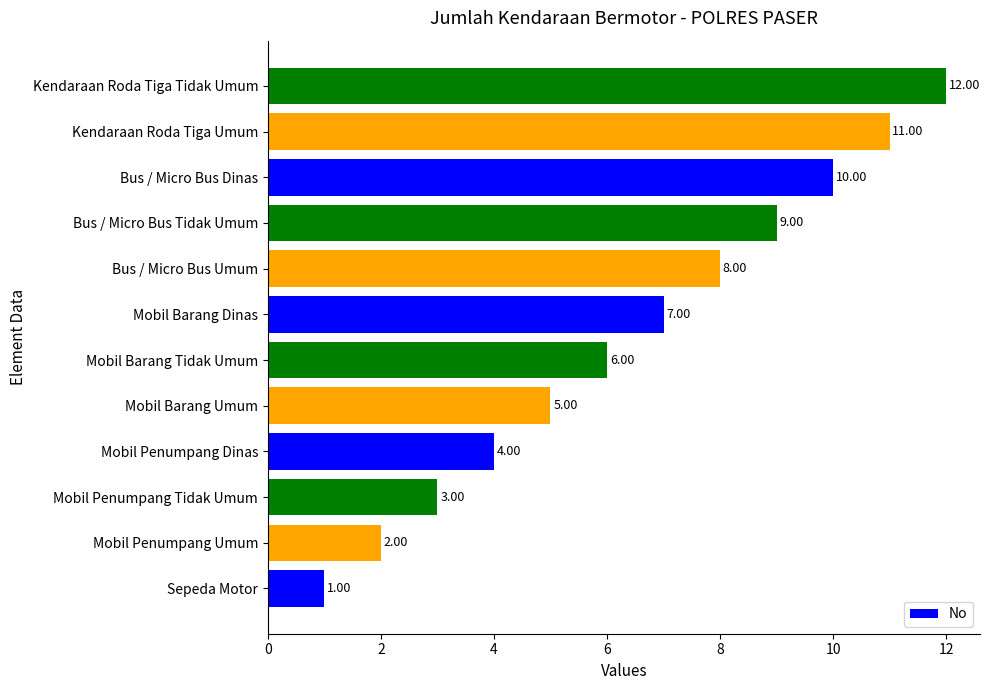

Which label corresponds to the largest value in the chart?

Kendaraan Roda Tiga Tidak Umum